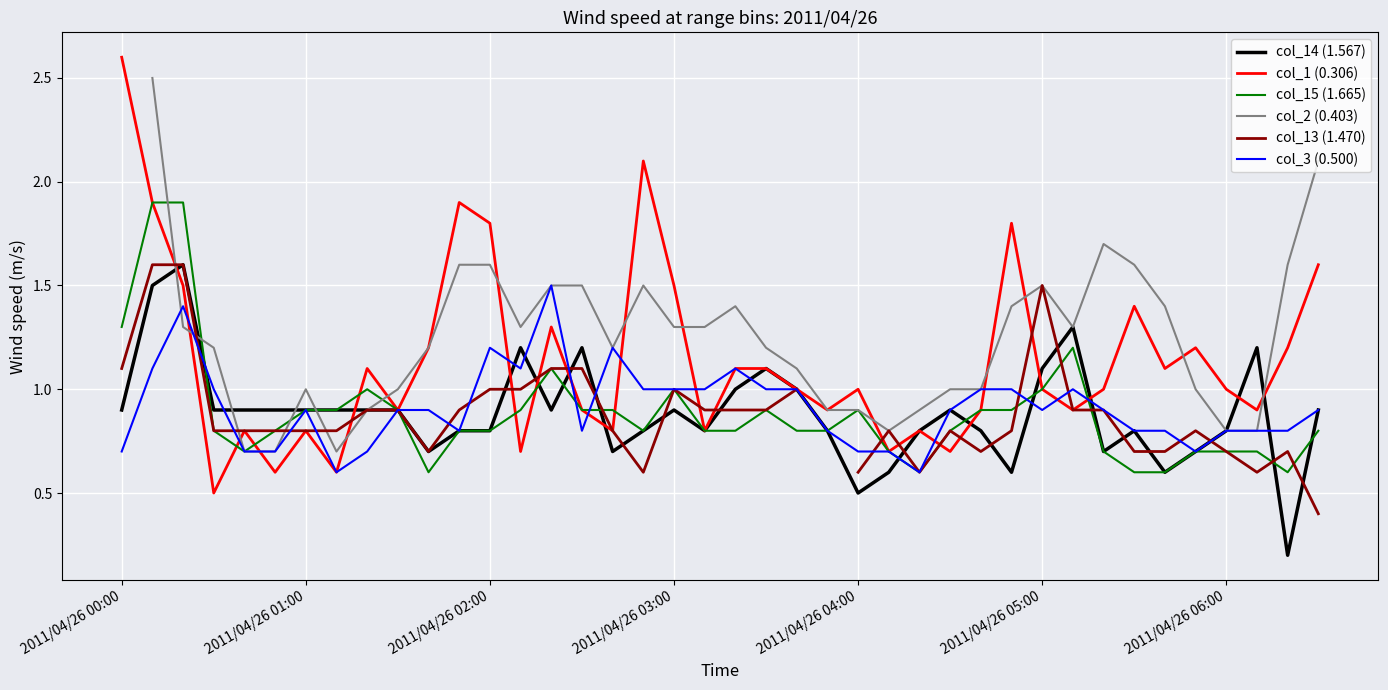

Which series has the widest spread of values?

col_1 (0.306)